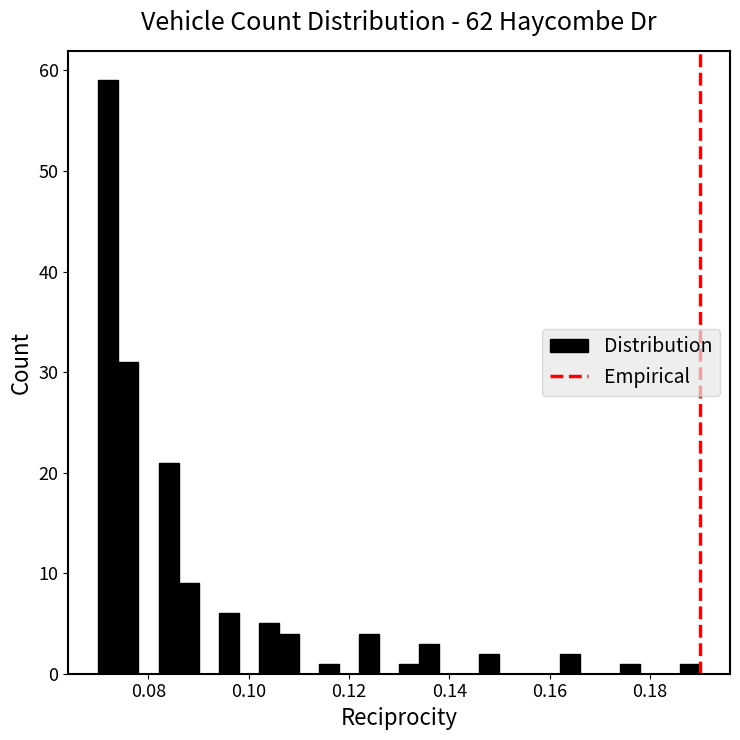

Around what value on the x-axis is the tallest bar? Give the approximate position of its centre, as read against the axis.

0.072